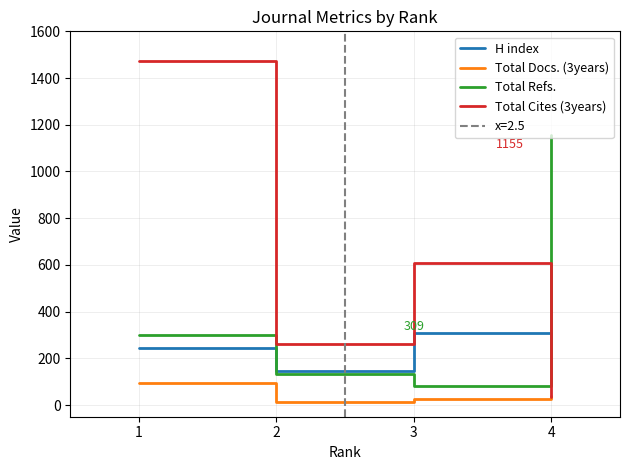

Count the Total Cites (3years) values in the range 260 to 1474.

3